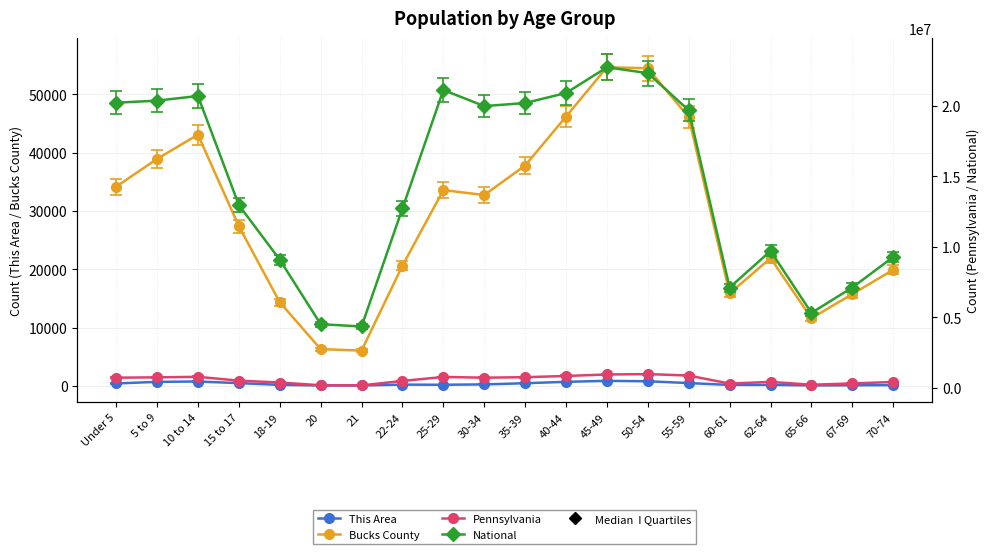

At which label is Bucks County closest to 30343?

30-34